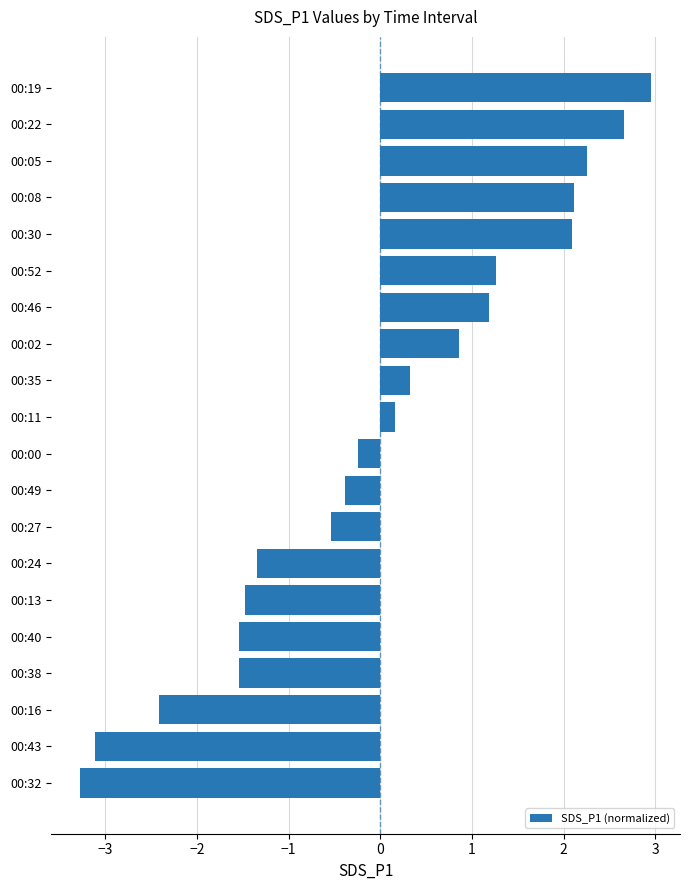

Between 00:24 and 00:00, which is larger?

00:00